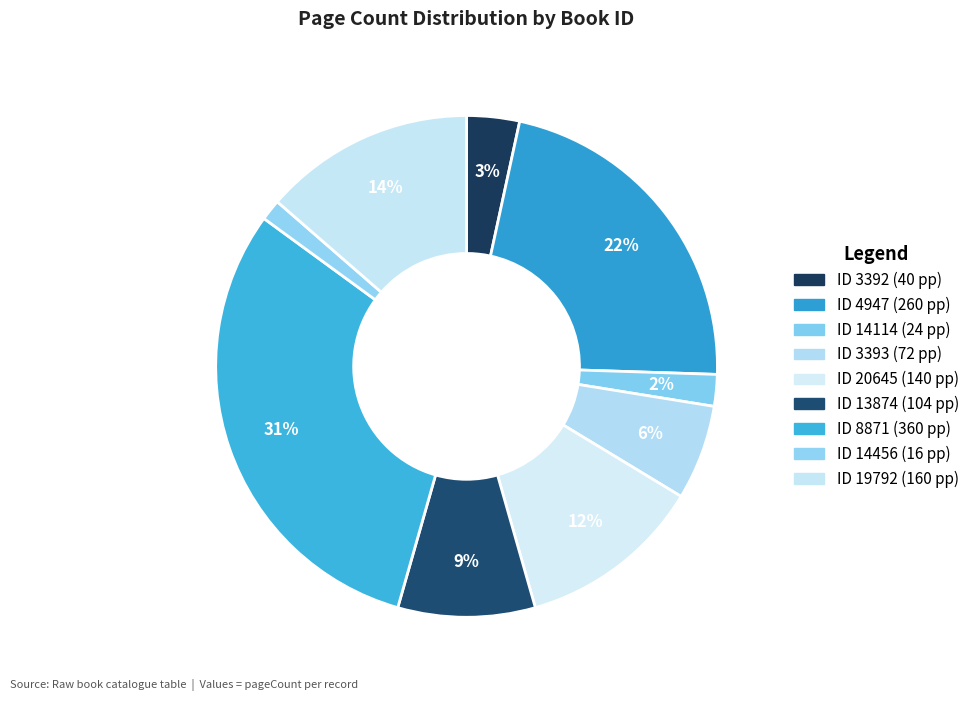

How many slices are in this pie chart?

9